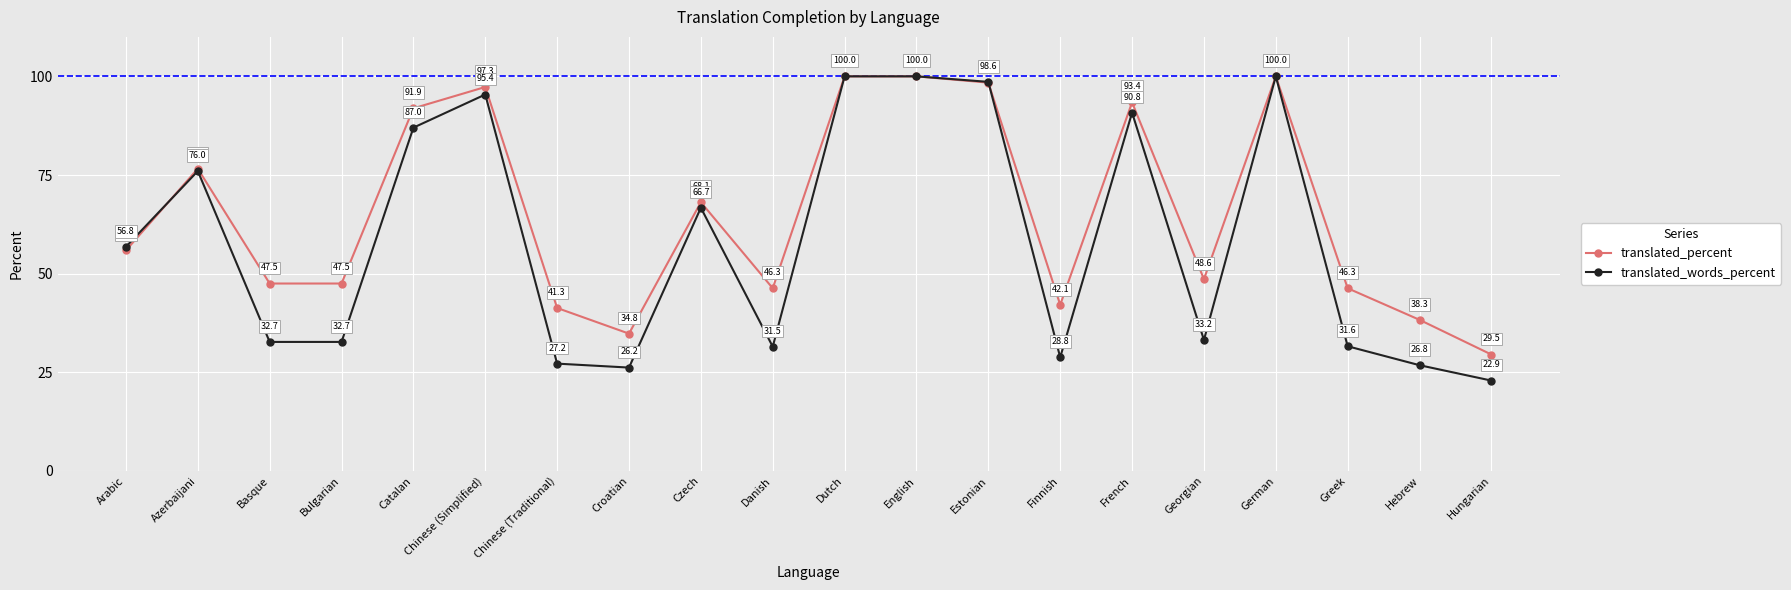

Rank the series by their average value, from highest to lowest.

translated_percent, translated_words_percent